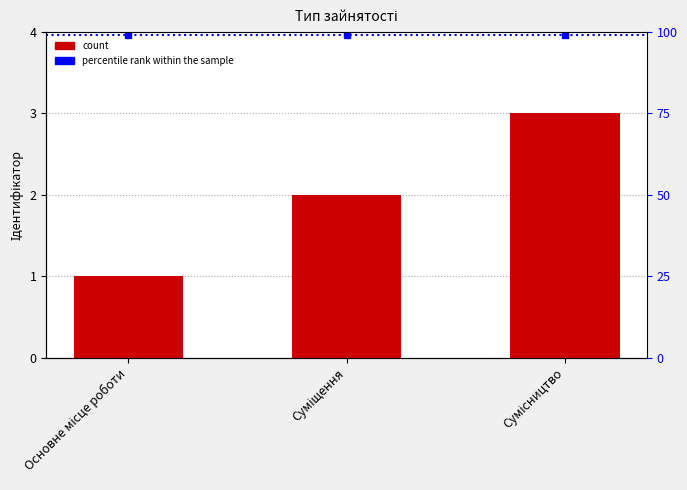

Which category has the lowest value across all series?

Основне місце роботи